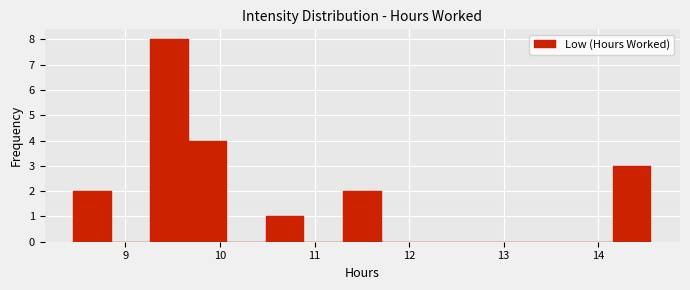

Reading left to right, list every bar in this chart as the range it spans on the x-axis followed by its height. Neither the bar edges nor the heights are printed on the chart, so give them approximately, as read against the axes.

8.5 to 8.9: 2
8.9 to 9.3: 0
9.3 to 9.7: 8
9.7 to 10.1: 4
10.1 to 10.5: 0
10.5 to 10.9: 1
10.9 to 11.3: 0
11.3 to 11.7: 2
11.7 to 12.1: 0
12.1 to 12.5: 0
12.5 to 12.9: 0
12.9 to 13.3: 0
13.3 to 13.7: 0
13.7 to 14.2: 0
14.2 to 14.6: 3